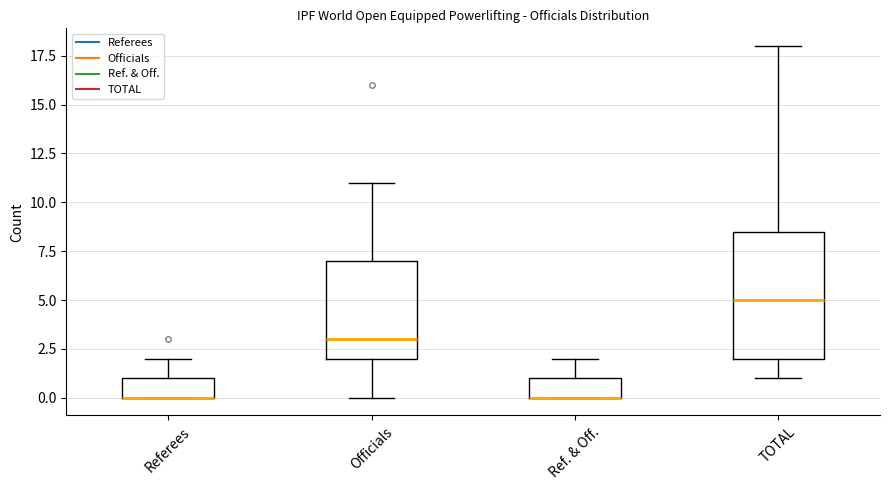

Which box is the tallest, from its lower edge to its upper edge?

TOTAL